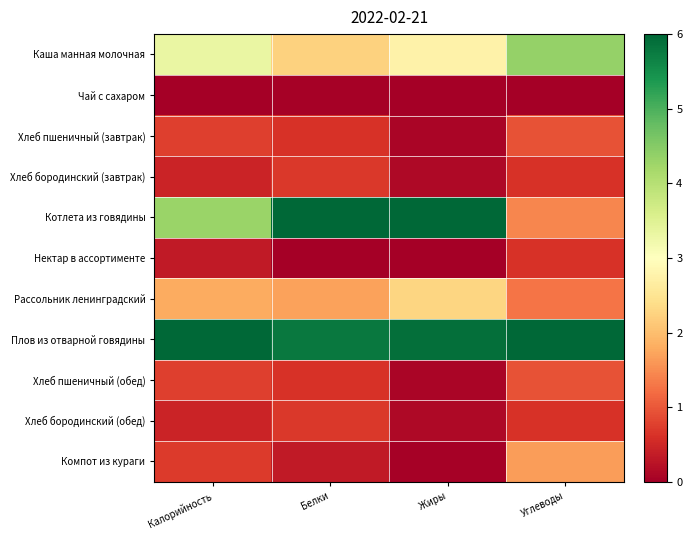

Which series changed the most between Калорийность and Белки?

Котлета из говядины